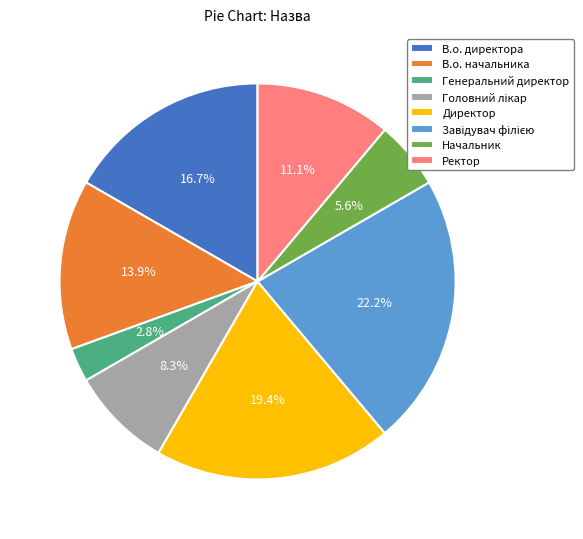

Is the sum of Директор and Начальник greater than half?

No